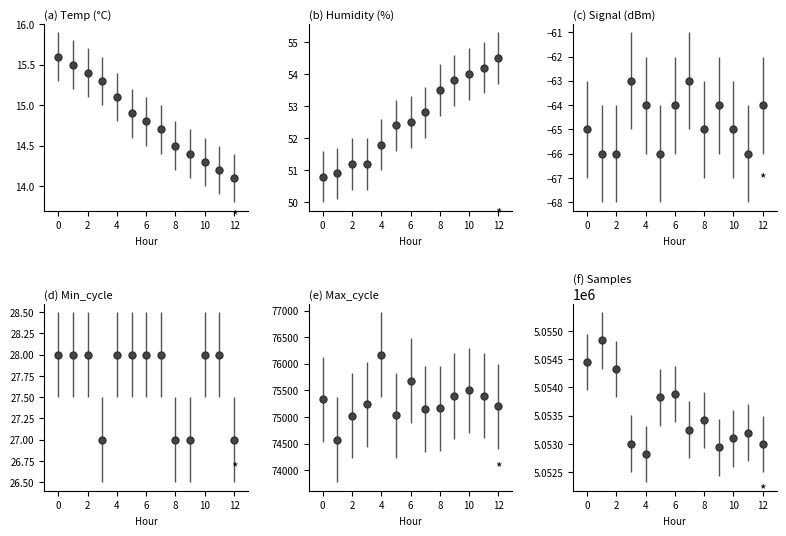

What is the average value of the Max_cycle series?

75298.0